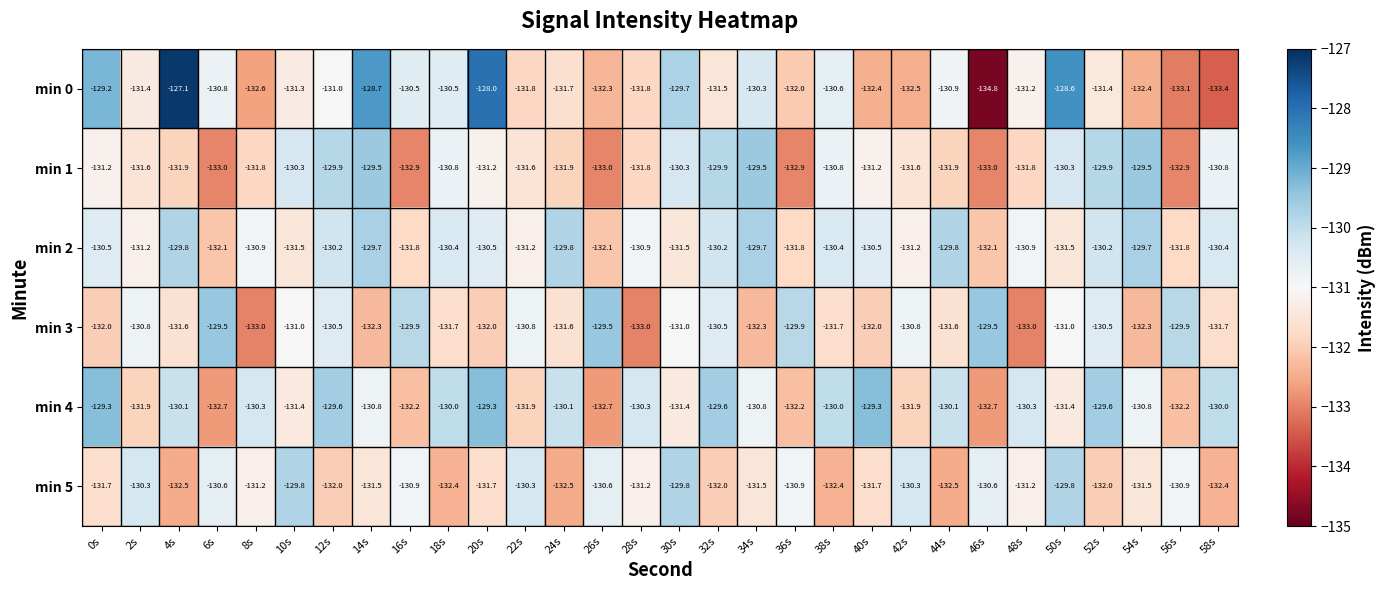

What is the minimum value shown in the chart?

-134.8